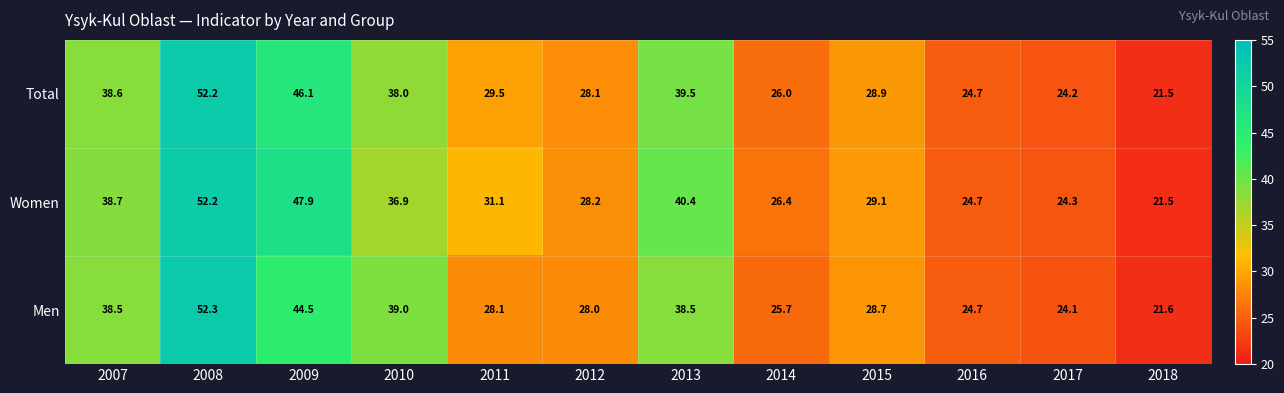

What is the average value of the Total series?

33.1